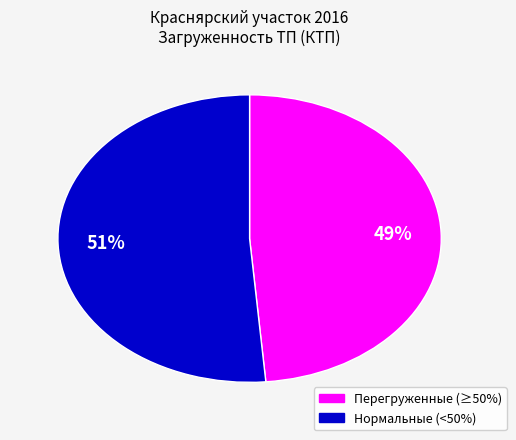

Is there a majority slice in this chart?

Yes